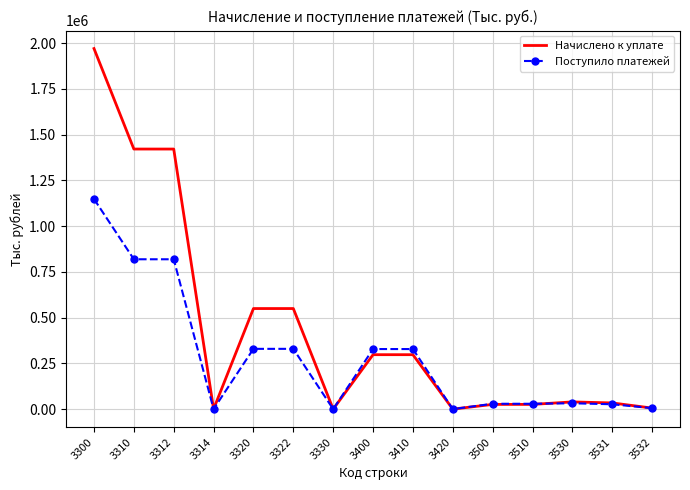

List the series in order of their overall mean, highest first.

Начислено к уплате, Поступило платежей